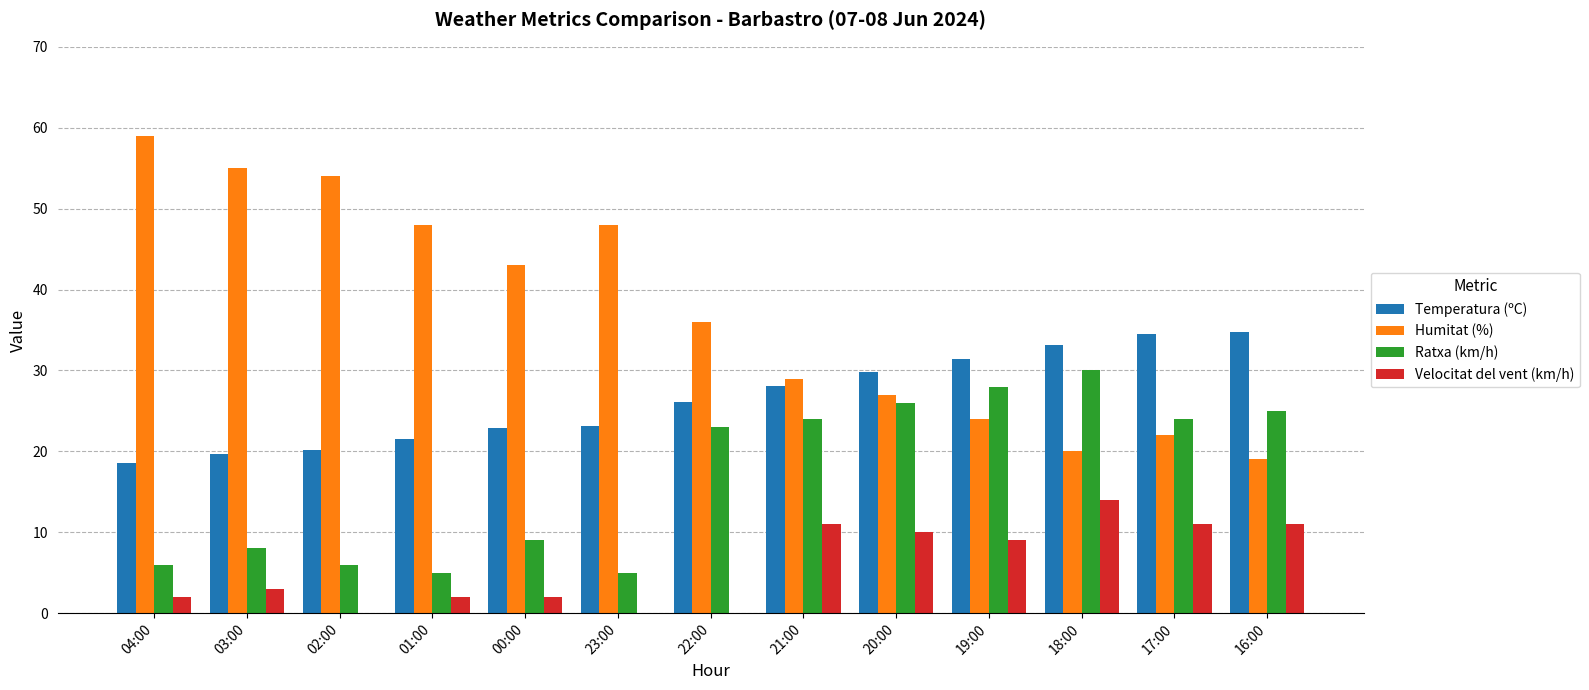

How many groups of bars are there?

13